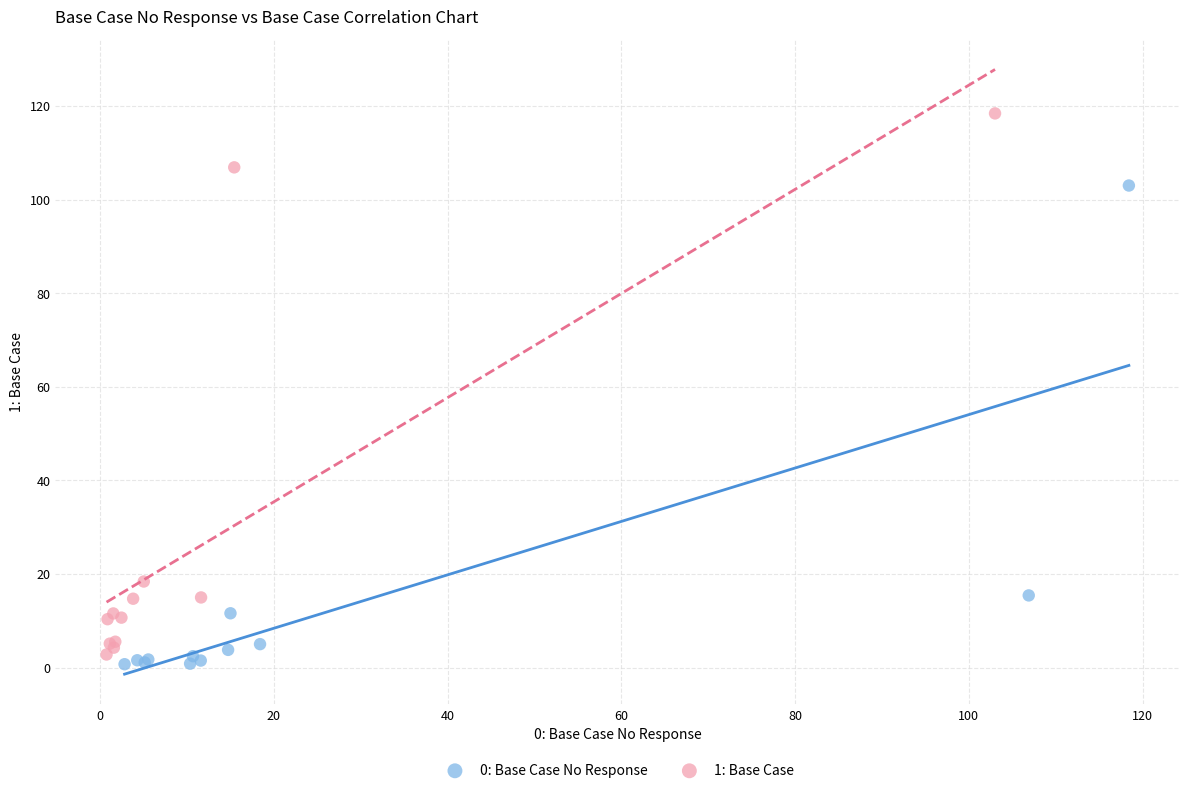

Which series contains the highest Y value?

1: Base Case